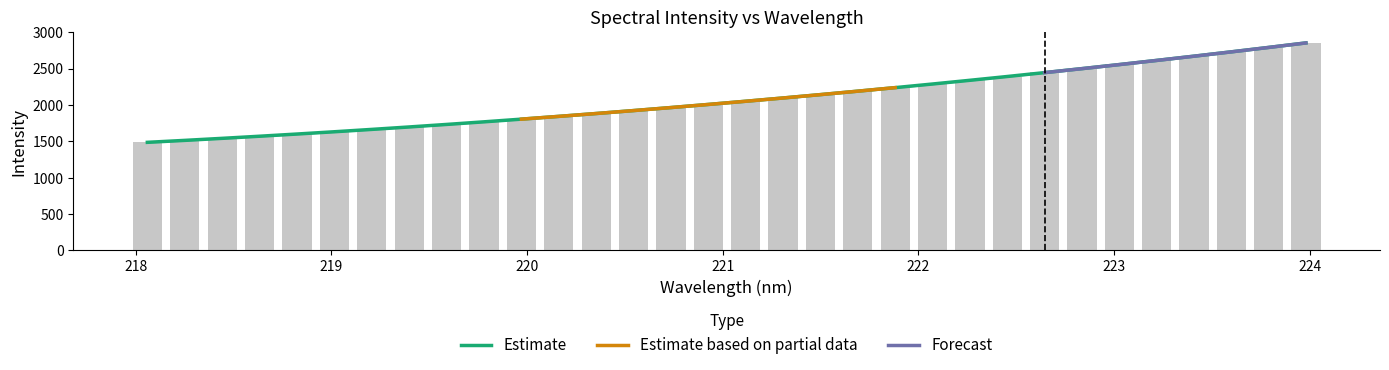

The value at 223.7895 is 2790.7. True or false?

True